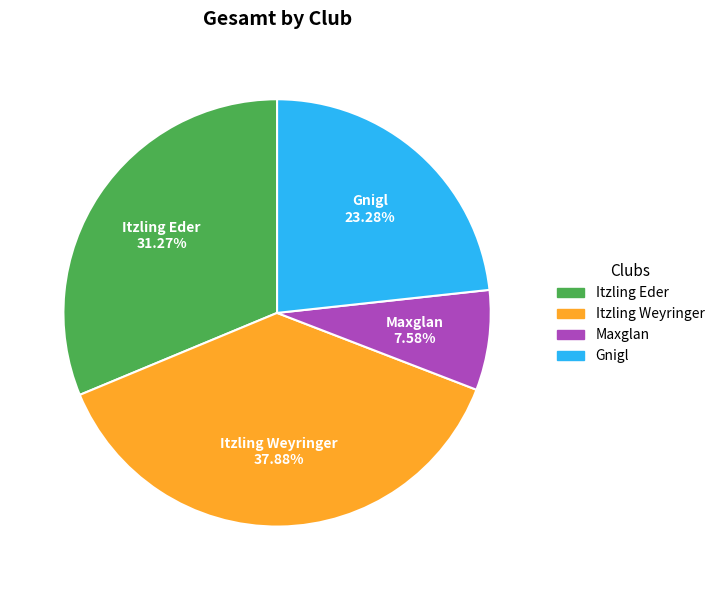

Does Itzling Eder represent more than half of the total?

No